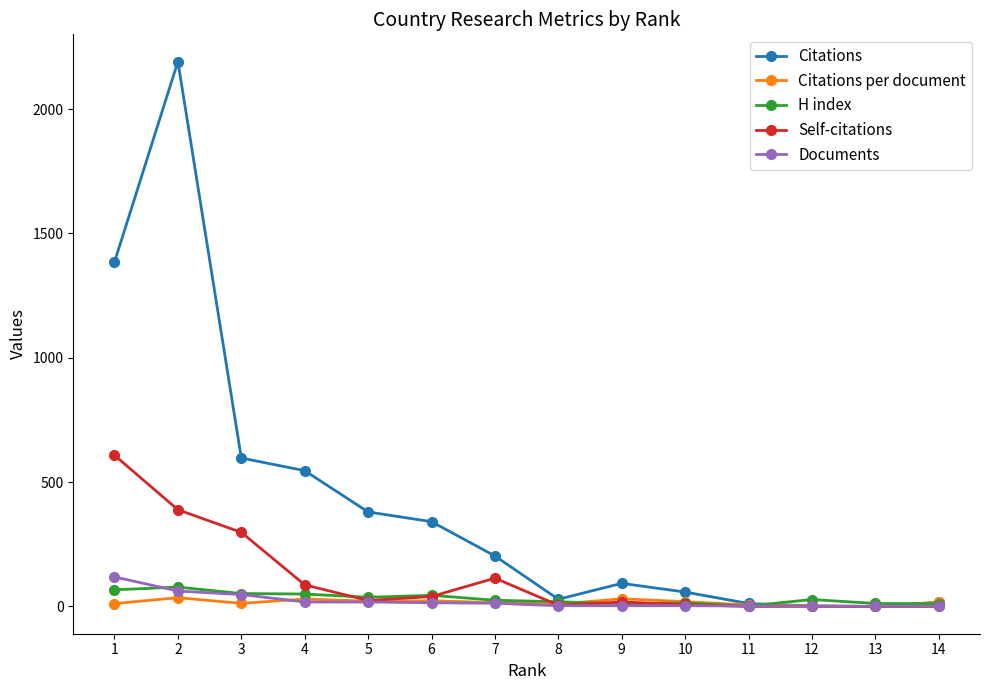

The value of Self-citations at 3 is 298.0. True or false?

True